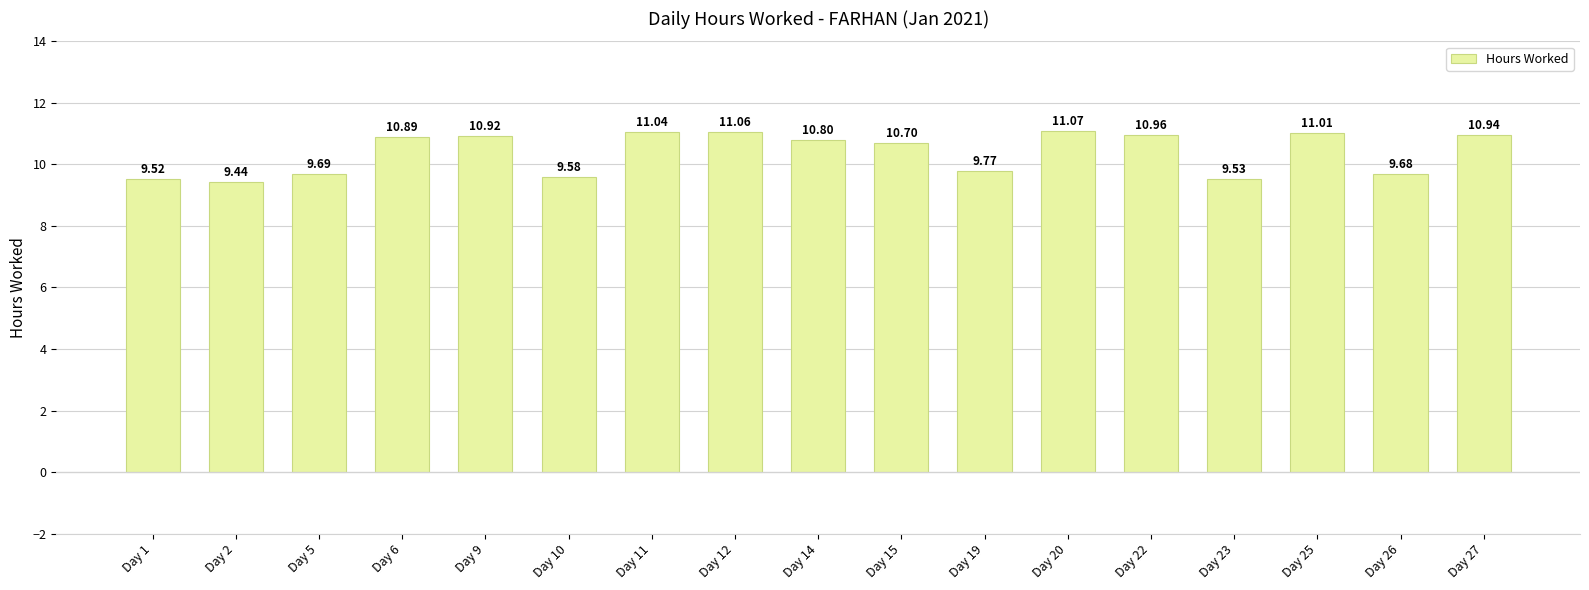

What is the average value?

10.4